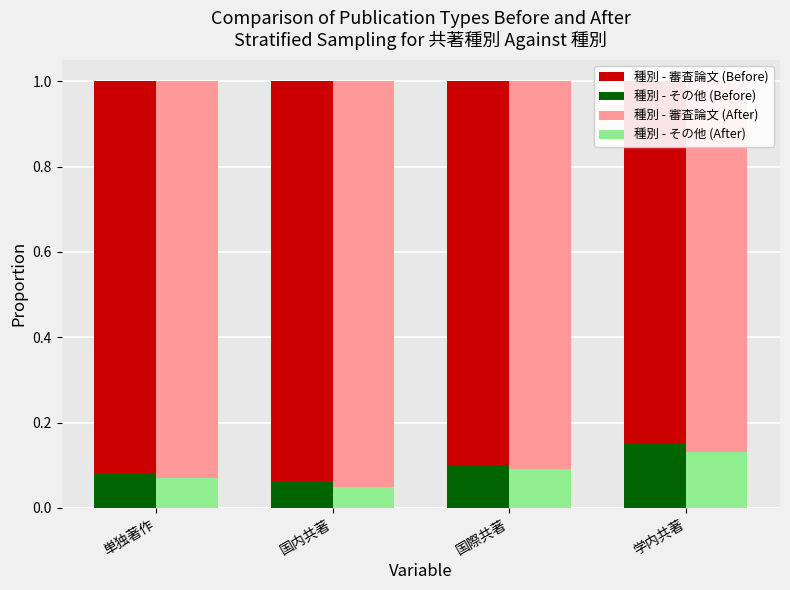

Reading right to left, extract all data points from this chart.

種別 - 審査論文 (Before): 0.8	0.9	0.9	0.9
種別 - その他 (Before): 0.1	0.1	0.1	0.1
種別 - 審査論文 (After): 0.9	0.9	0.9	0.9
種別 - その他 (After): 0.1	0.1	0.1	0.1